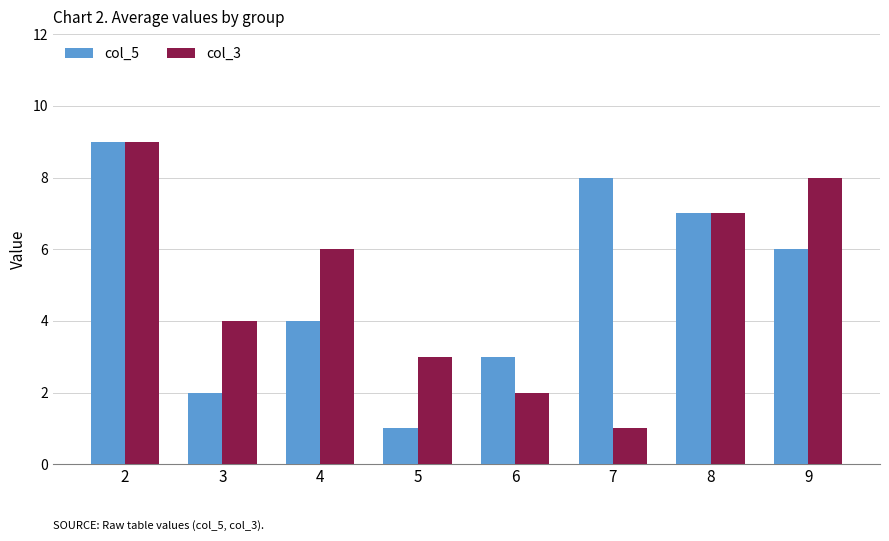

How many groups of bars are there?

8